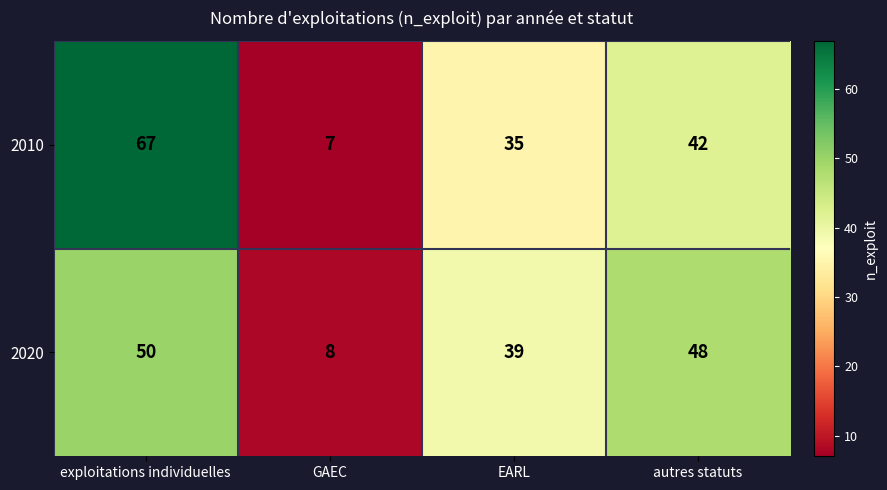

What is the sum of all 2020 values?

145